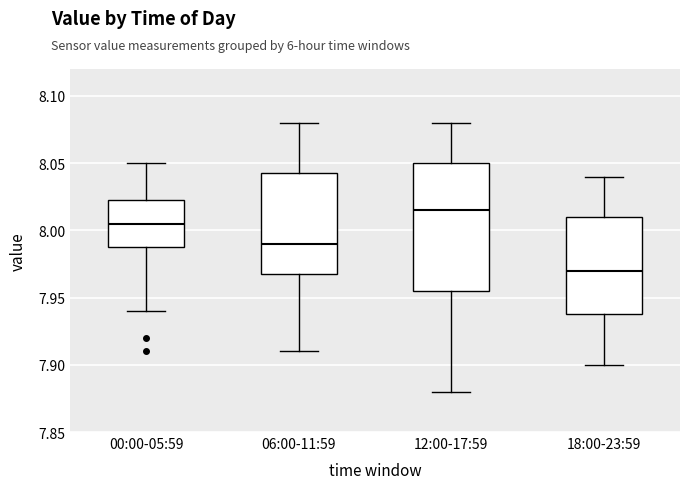

Which box has the lowest median line?

18:00-23:59